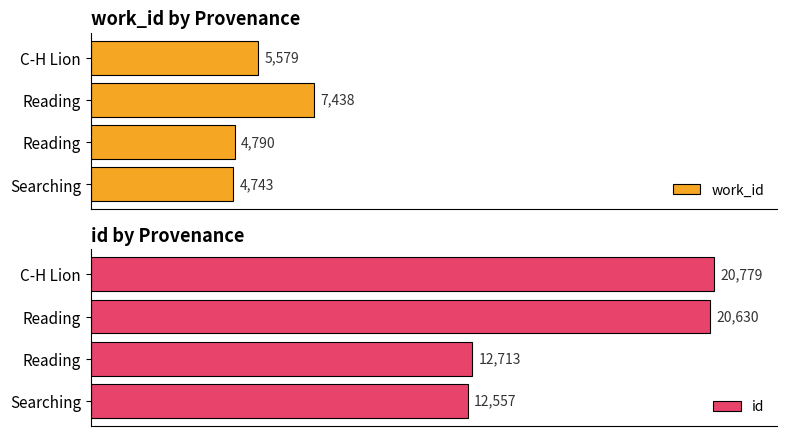

List the series in order of their peak value, lowest first.

work_id, id